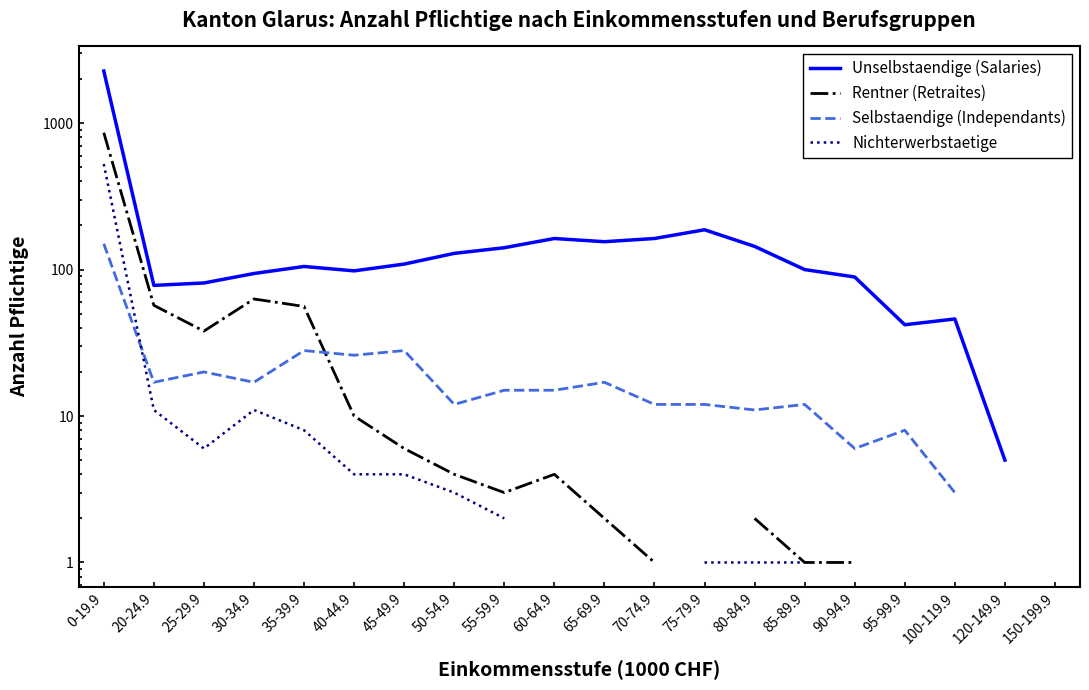

How many data points in Selbstaendige (Independants) are less than 17?

10